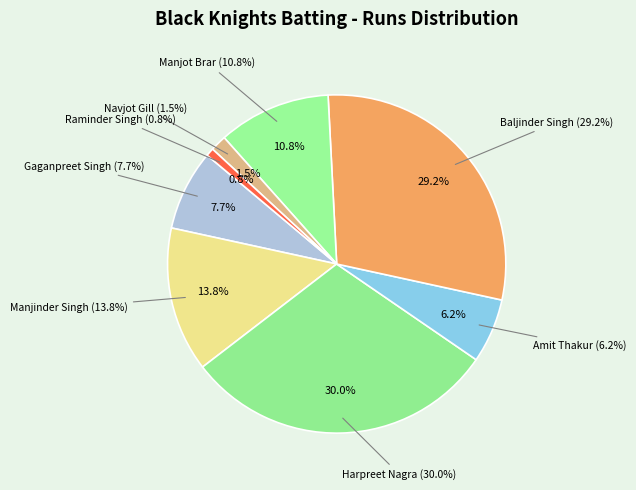

What is the change in value from Manjinder Singh to Raminder Singh?

-17